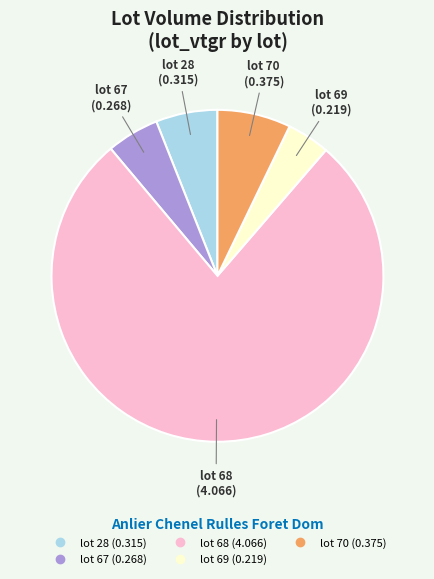

Is there a majority slice in this chart?

Yes